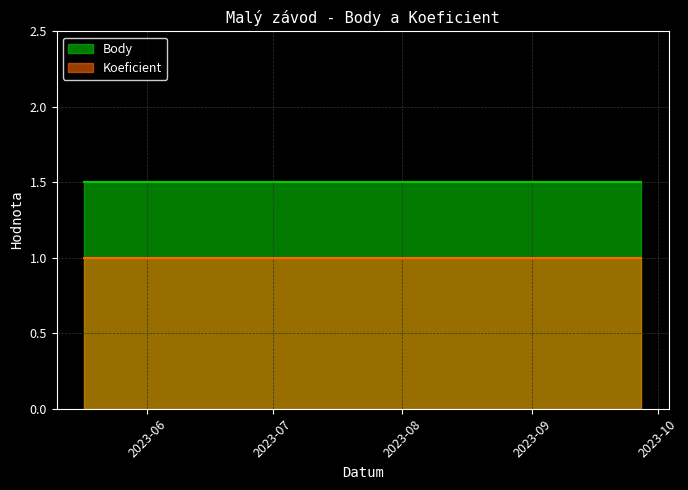

True or false: Body and Koeficient intersect in this chart.

False